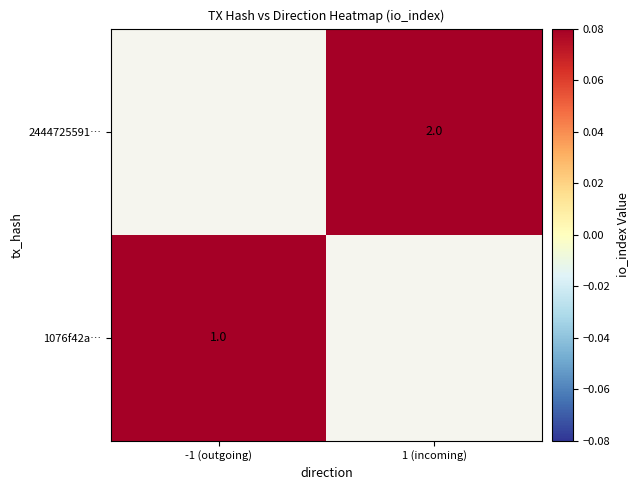

True or false: 2444725591… has a value of 2 at 1 (incoming).

True